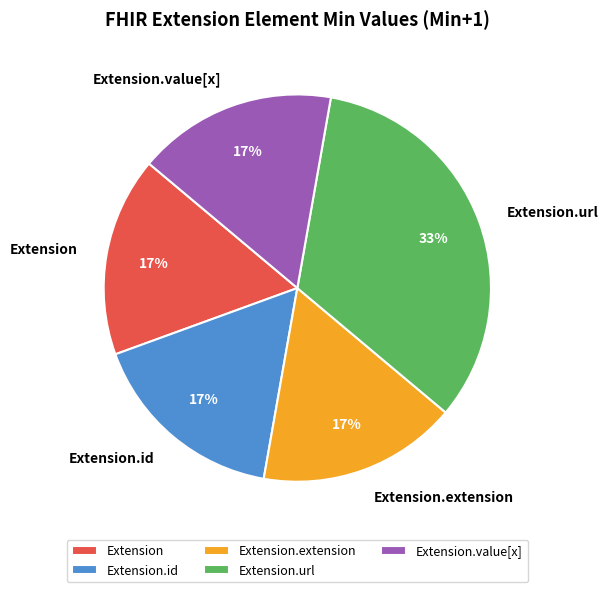

Is Extension.url the majority of the pie?

No